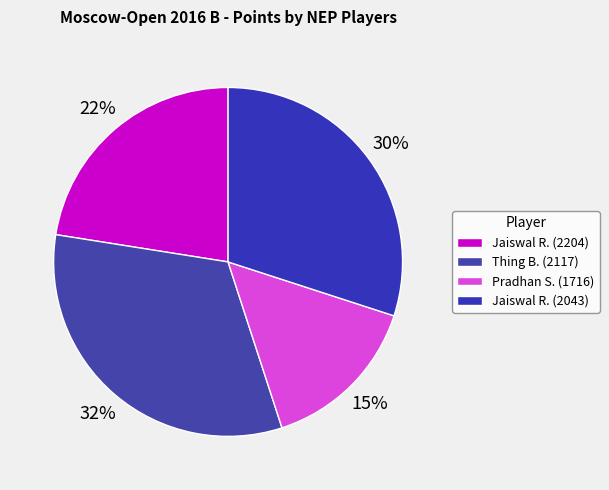

Count the number of slices in the pie.

4